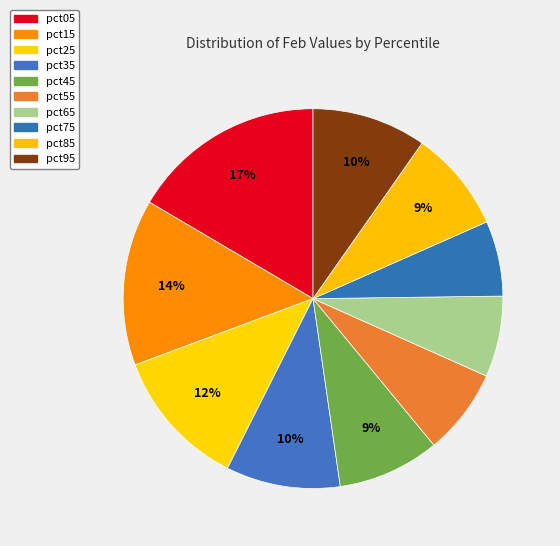

Rank the categories by value from lowest to highest.

pct75, pct65, pct55, pct85, pct45, pct95, pct35, pct25, pct15, pct05